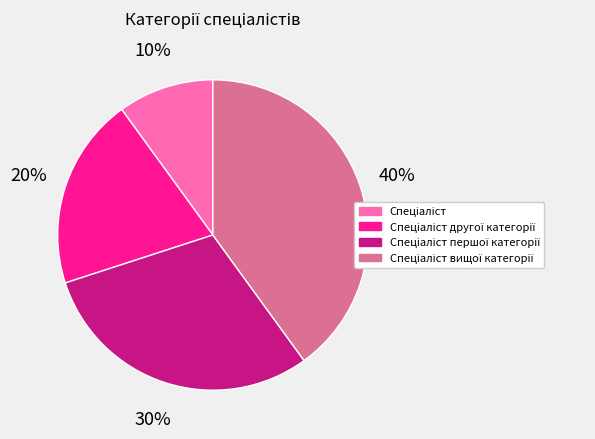

To the nearest percent, what is the difference between the largest and smallest slice percentages?

30%